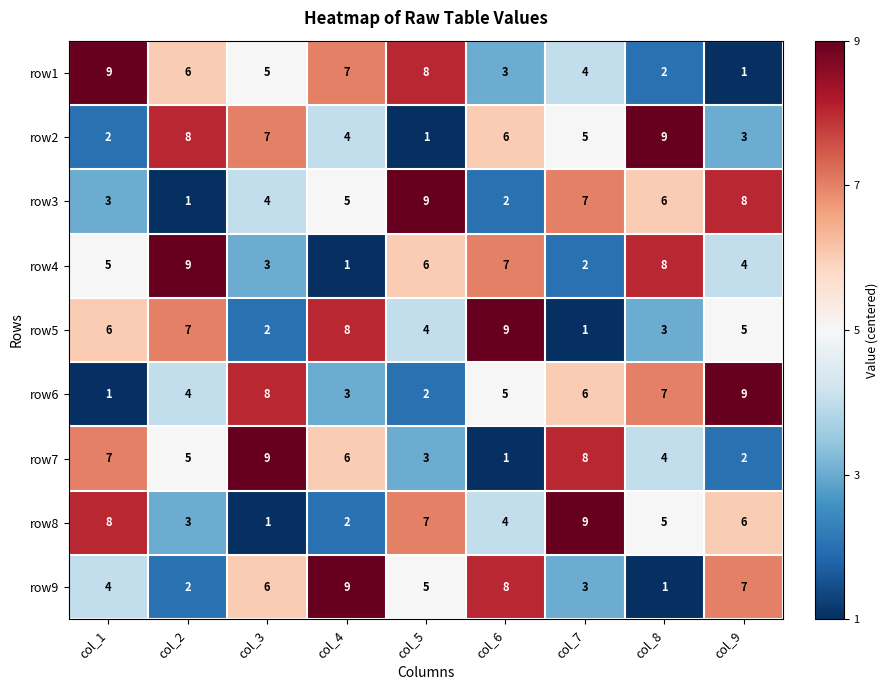

Rank the categories by row1 value from highest to lowest.

col_1, col_5, col_4, col_2, col_3, col_7, col_6, col_8, col_9